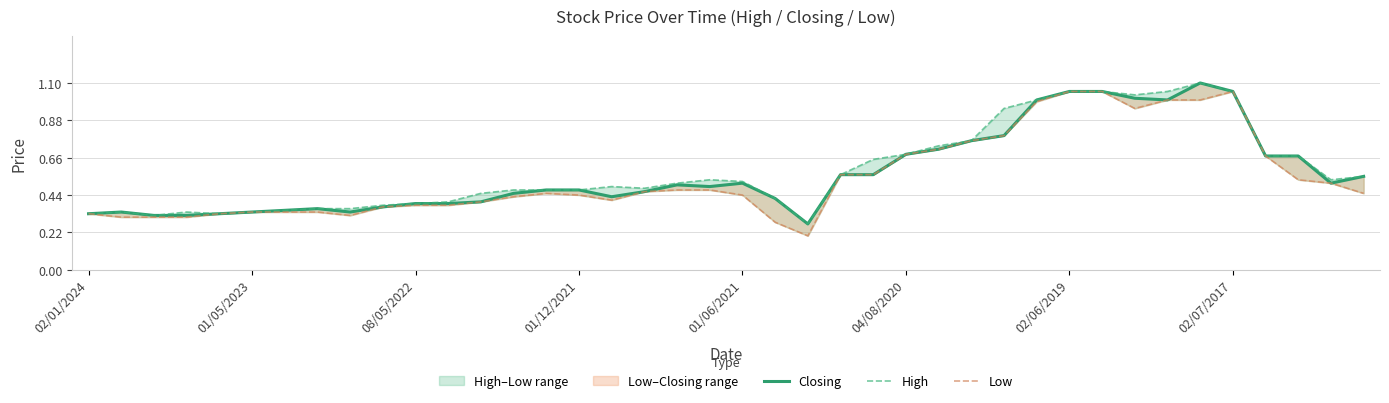

What is the label of the 4th point from the left?

01/12/2021